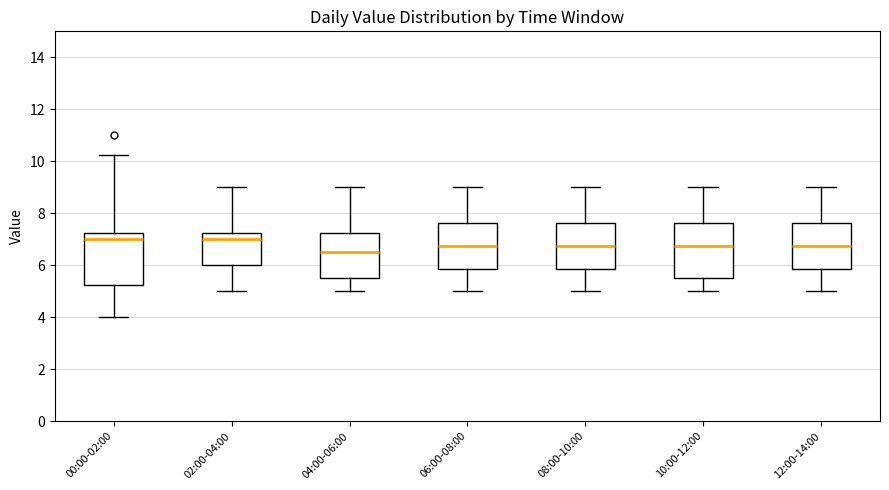

Reading left to right, transcribe this box plot: for each box, give where its median line is, the range the box spans, and where its two whiskers end, as read against the y-axis. The values are not printed on the chart, so give them approximately, as read against the axis.

00:00-02:00: median 7.0, box 5.2 to 7.2, whiskers 4.0 to 10.2
02:00-04:00: median 7.0, box 6.0 to 7.2, whiskers 5.0 to 9.0
04:00-06:00: median 6.6, box 5.6 to 7.2, whiskers 5.0 to 9.0
06:00-08:00: median 6.8, box 5.8 to 7.6, whiskers 5.0 to 9.0
08:00-10:00: median 6.8, box 5.8 to 7.6, whiskers 5.0 to 9.0
10:00-12:00: median 6.8, box 5.6 to 7.6, whiskers 5.0 to 9.0
12:00-14:00: median 6.8, box 5.8 to 7.6, whiskers 5.0 to 9.0